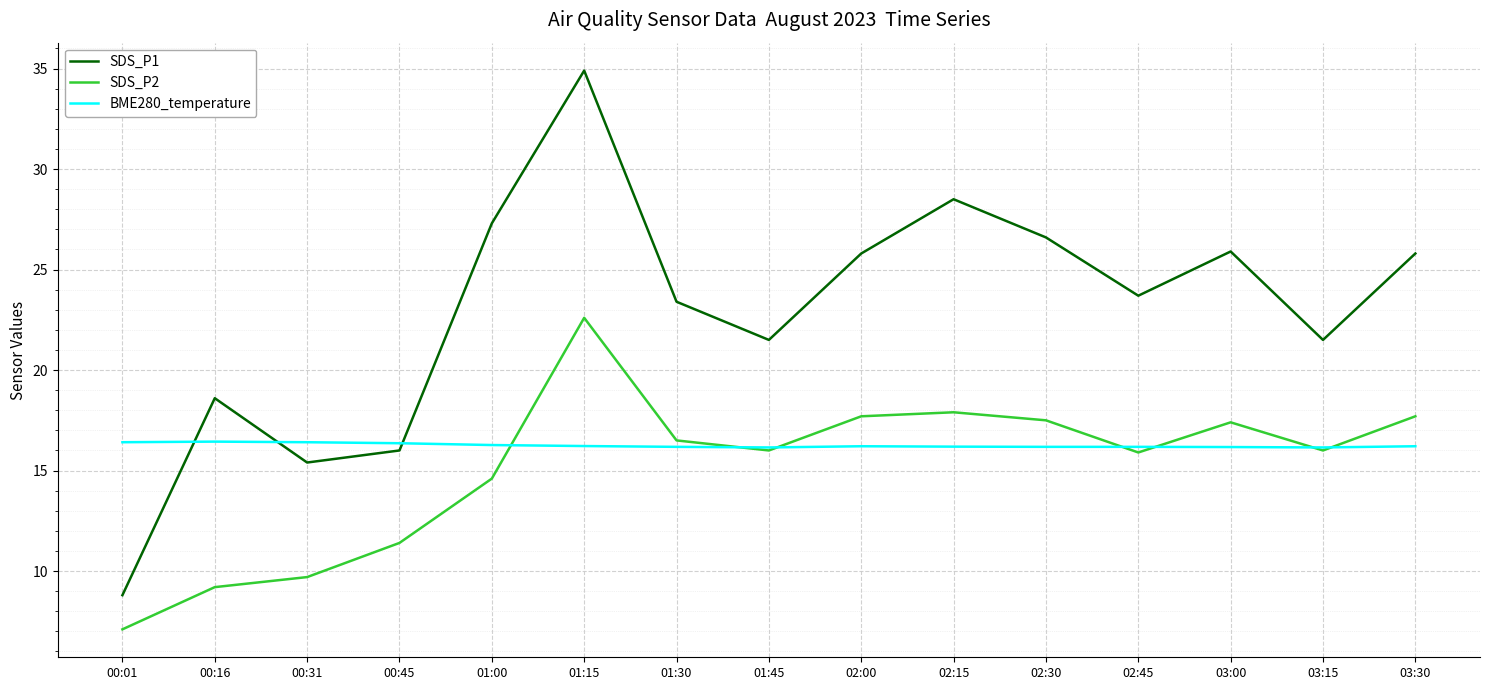

How many interior local valleys does the SDS_P2 series have?

3